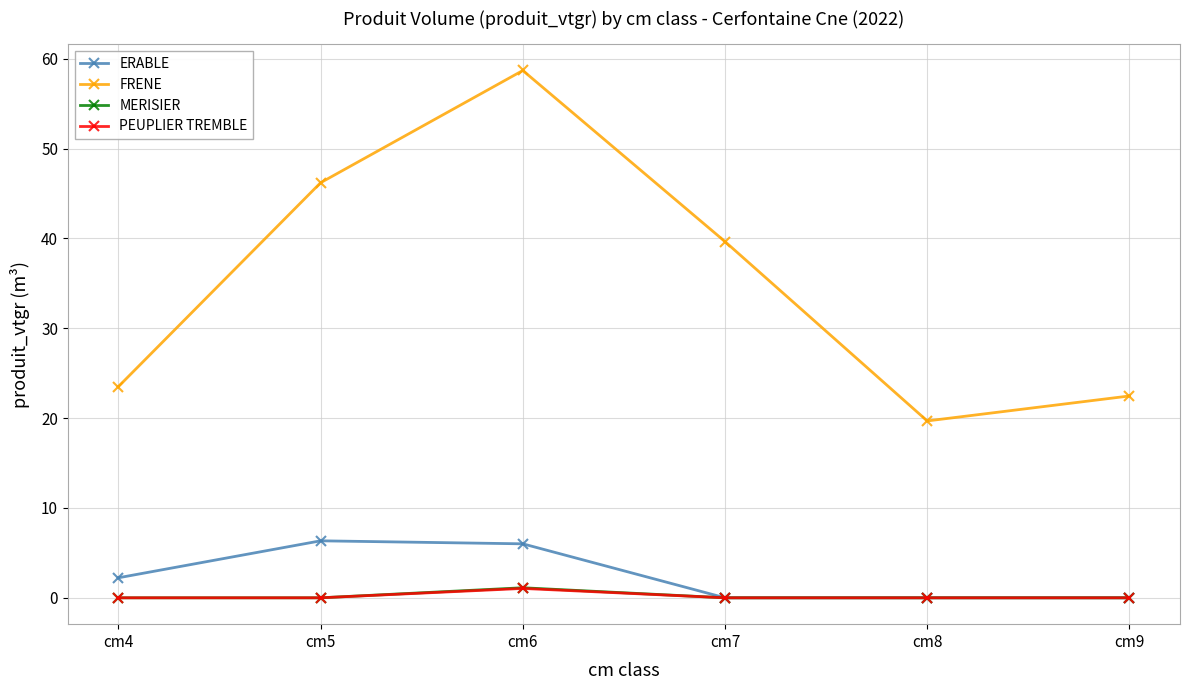

True or false: FRENE has a value of 58.7 at cm6.

True